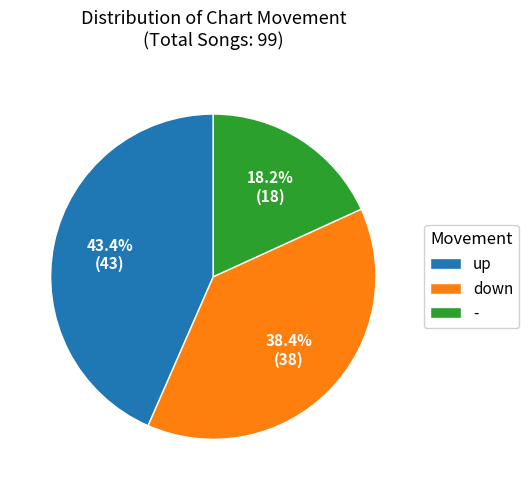

Is there any slice that represents more than half of the pie?

No